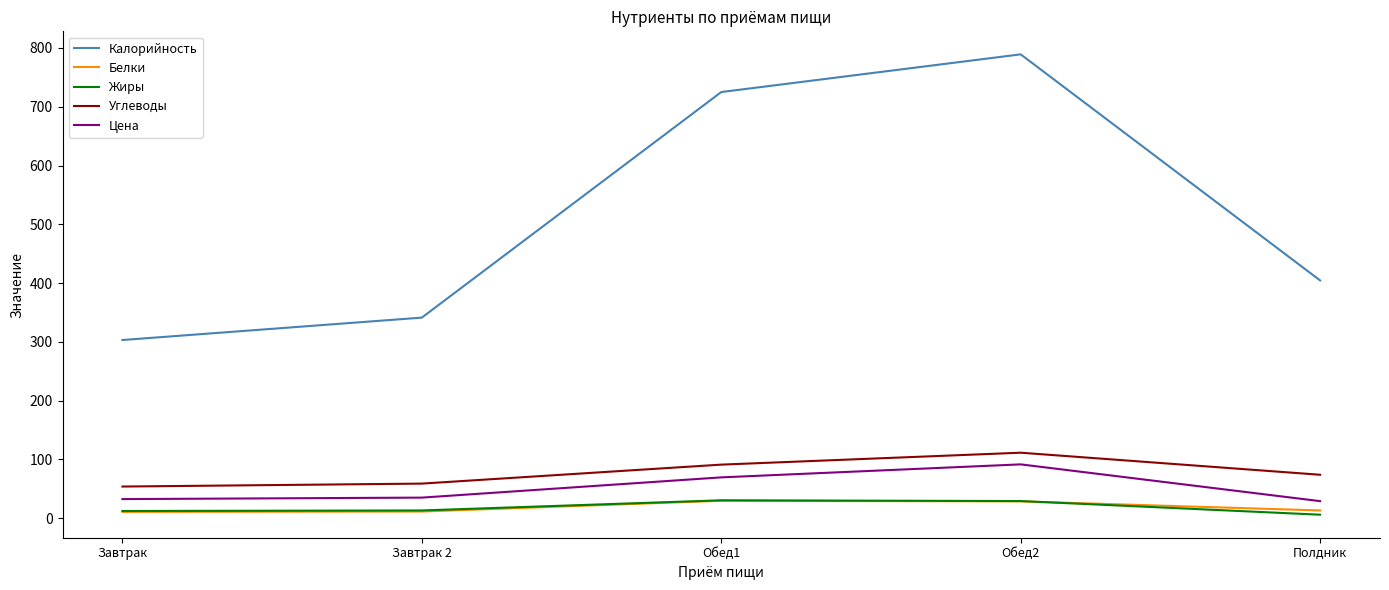

At which category does Калорийность reach its first local peak?

Обед2